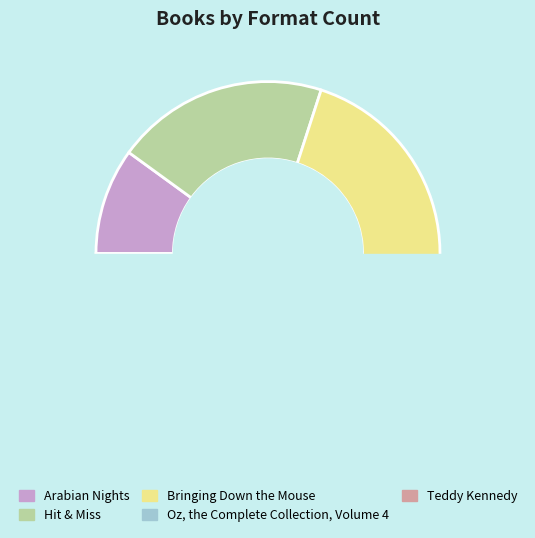

What is the smallest slice in the pie chart?

Arabian Nights